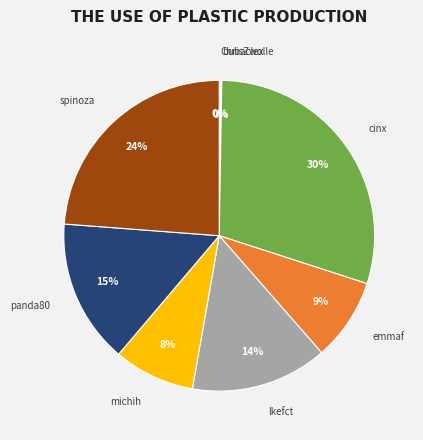

Is there any slice that represents more than half of the pie?

No